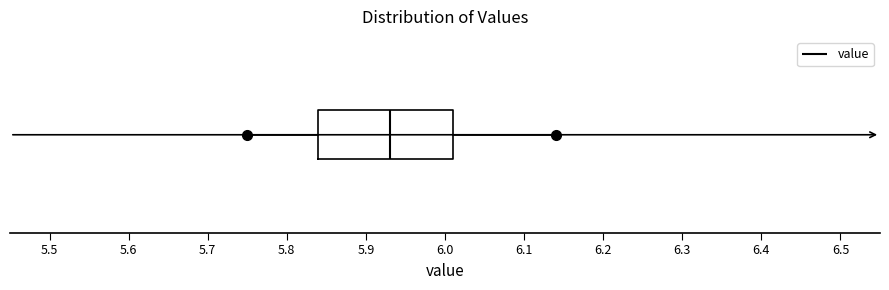

Where does the left whisker of the box end on the x-axis? The values are not printed on the chart, so give them approximately, as read against the axis.

5.75